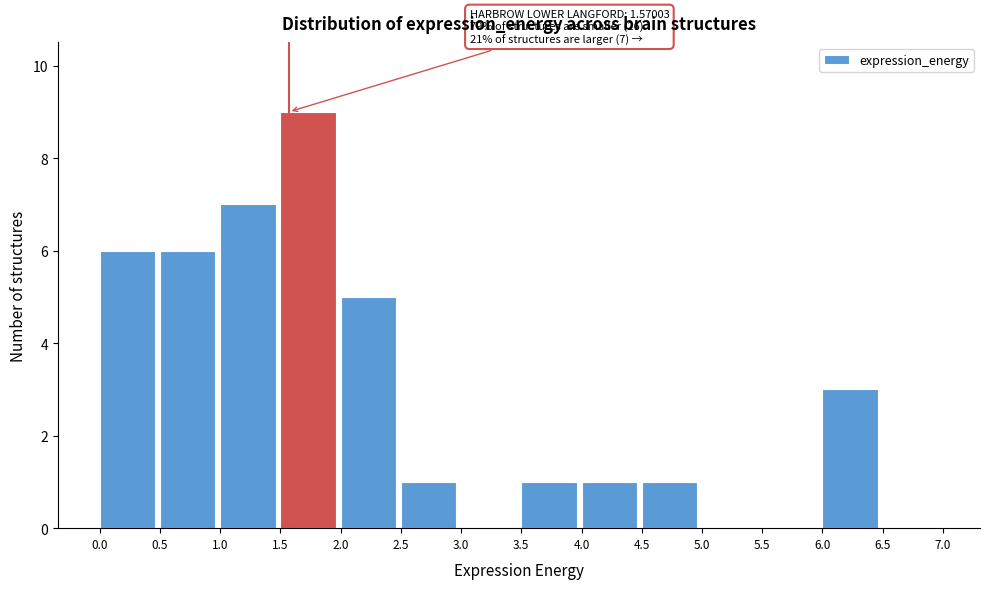

Which range on the x-axis has the tallest bar?

1.5 to 2.0